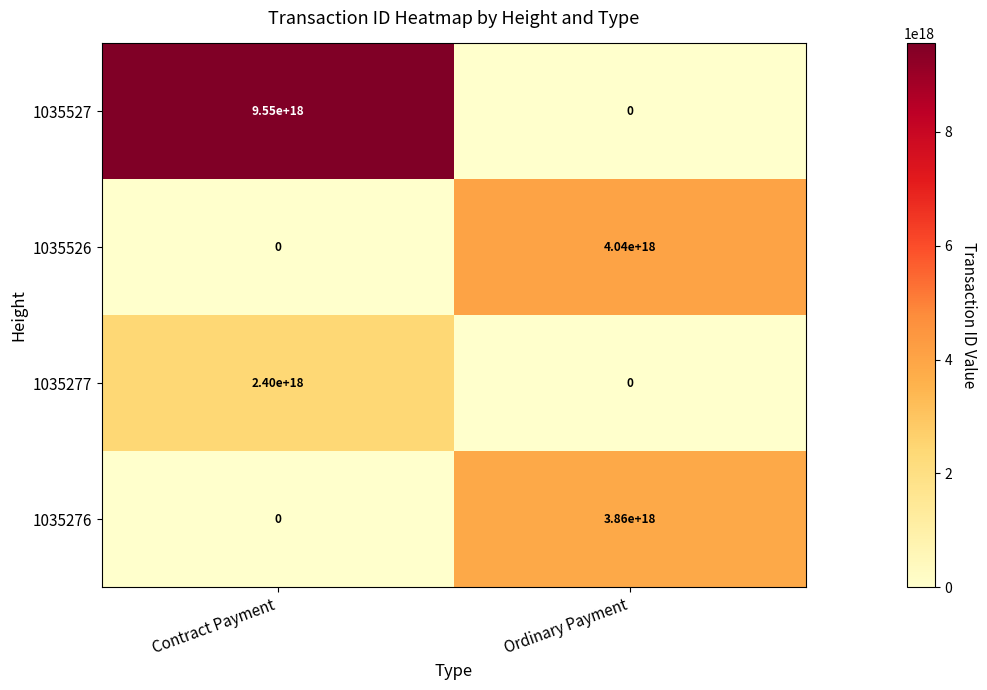

At how many categories does at least one series exceed 5858692834013156352?

1